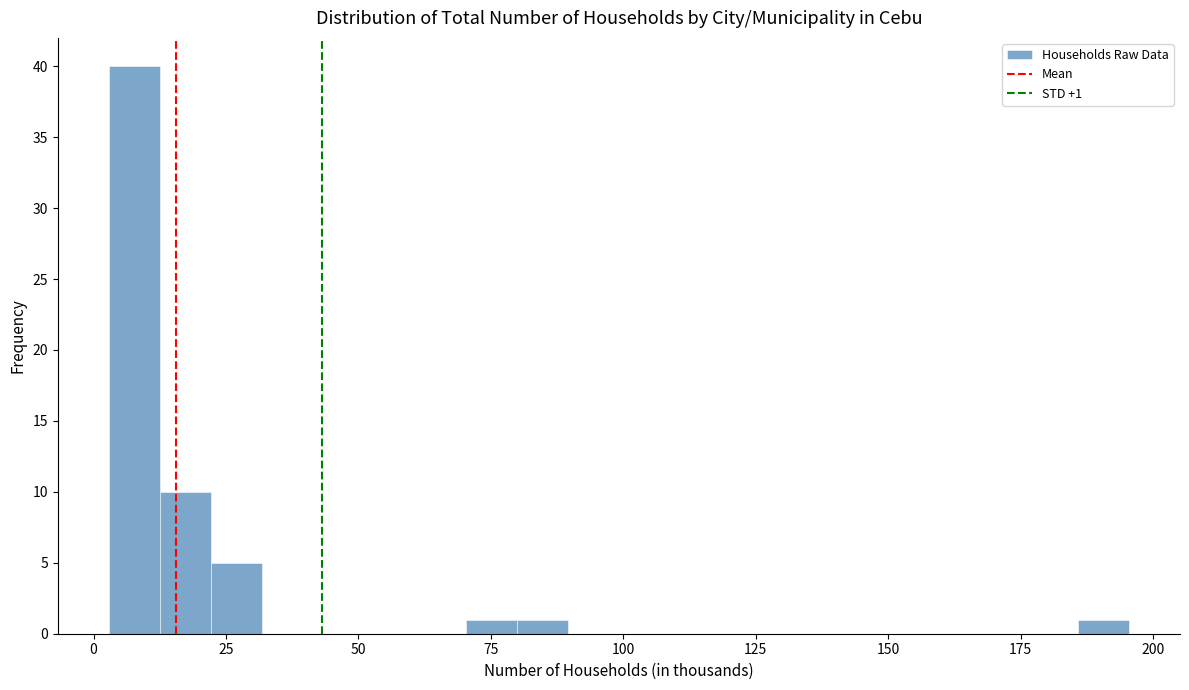

Read against the x-axis, roughly where is the centre of the tallest bar?

10